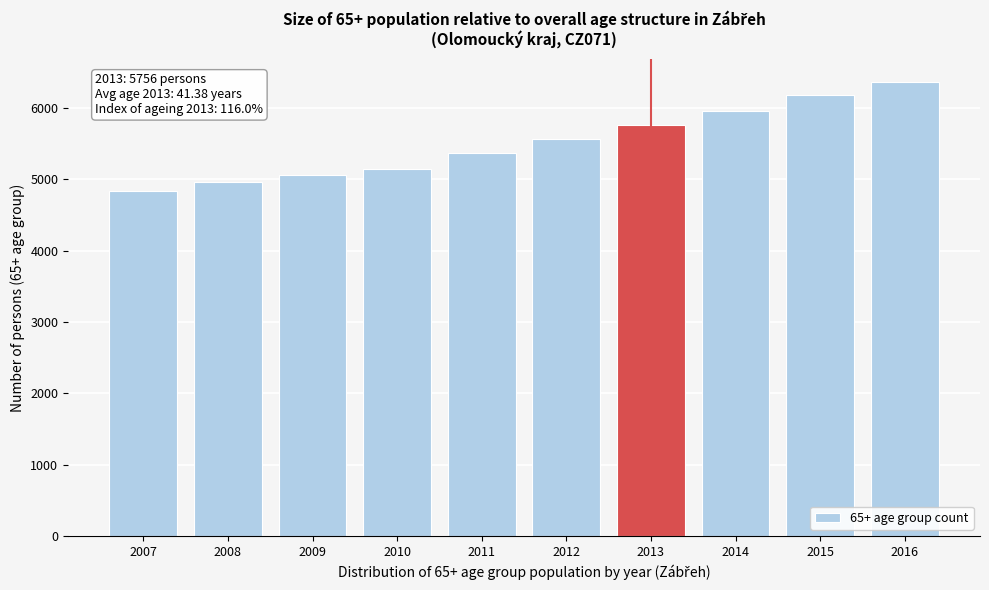

Reading left to right, extract all data points from this chart.

2007=4833	2008=4955	2009=5056	2010=5135	2011=5363	2012=5562	2013=5756	2014=5959	2015=6183	2016=6363